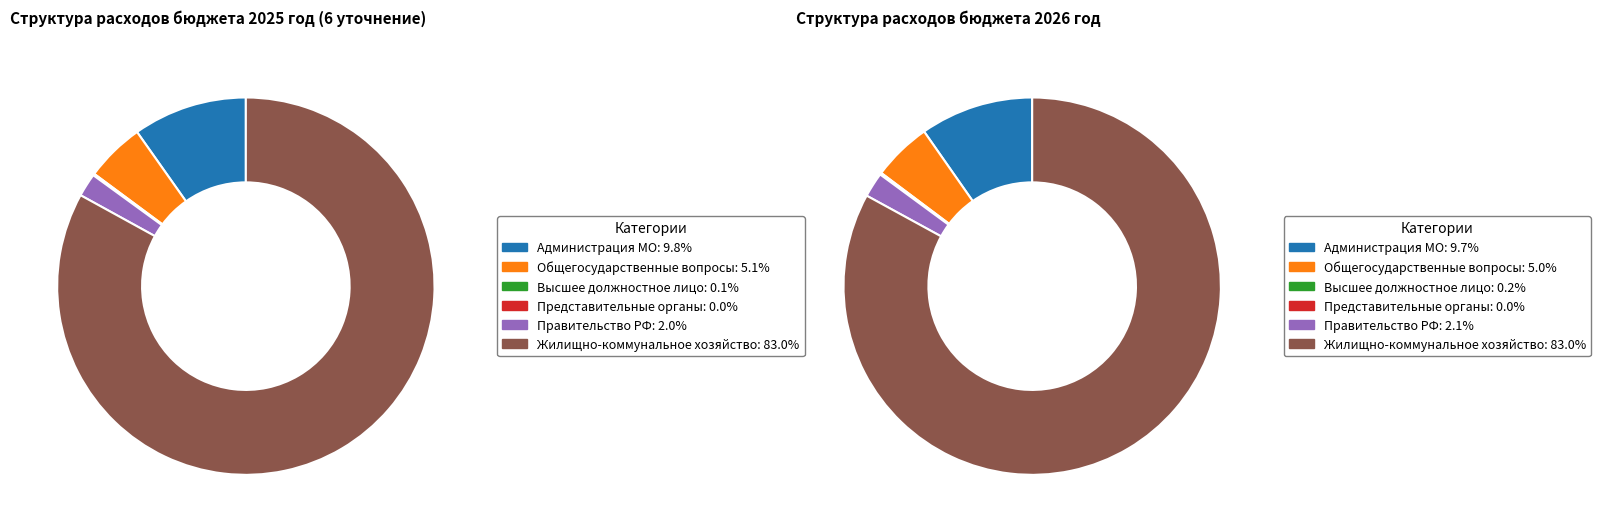

Which slice is the largest?

Жилищно-коммунальное хозяйство